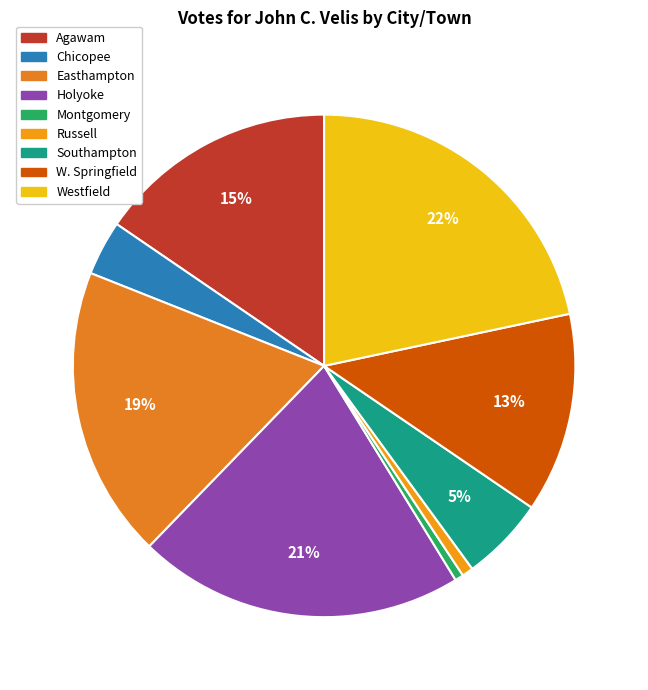

How many slices are in this pie chart?

9